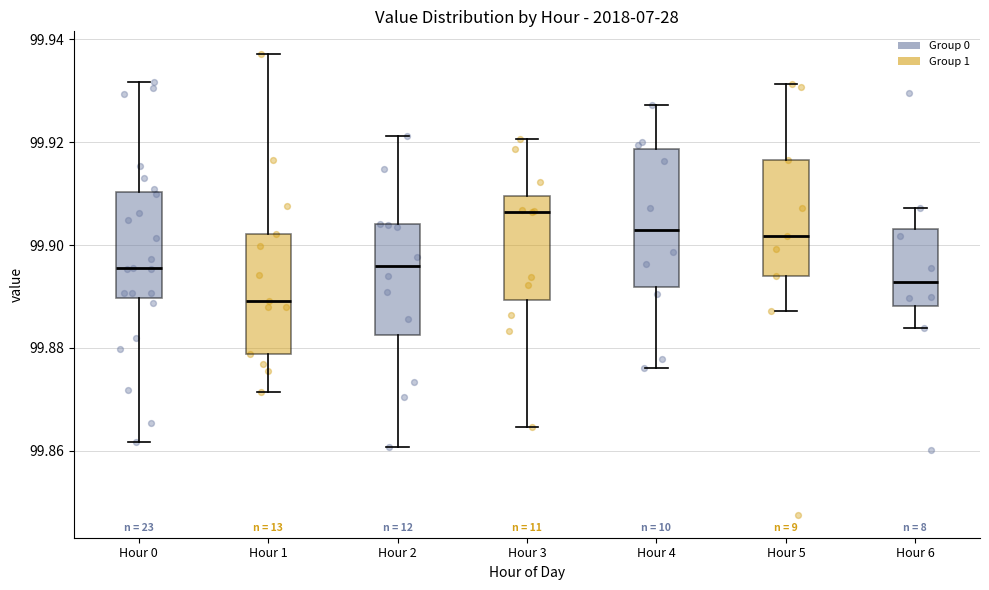

Reading left to right, transcribe this box plot: for each box, give where its median line is, the range the box spans, and where its two whiskers end, as read against the y-axis. The values are not printed on the chart, so give them approximately, as read against the axis.

Hour 0: median 99.896, box 99.890 to 99.910, whiskers 99.862 to 99.932
Hour 1: median 99.890, box 99.878 to 99.902, whiskers 99.872 to 99.938
Hour 2: median 99.896, box 99.882 to 99.904, whiskers 99.860 to 99.922
Hour 3: median 99.906, box 99.890 to 99.910, whiskers 99.864 to 99.920
Hour 4: median 99.902, box 99.892 to 99.918, whiskers 99.876 to 99.928
Hour 5: median 99.902, box 99.894 to 99.916, whiskers 99.888 to 99.932
Hour 6: median 99.892, box 99.888 to 99.904, whiskers 99.884 to 99.908